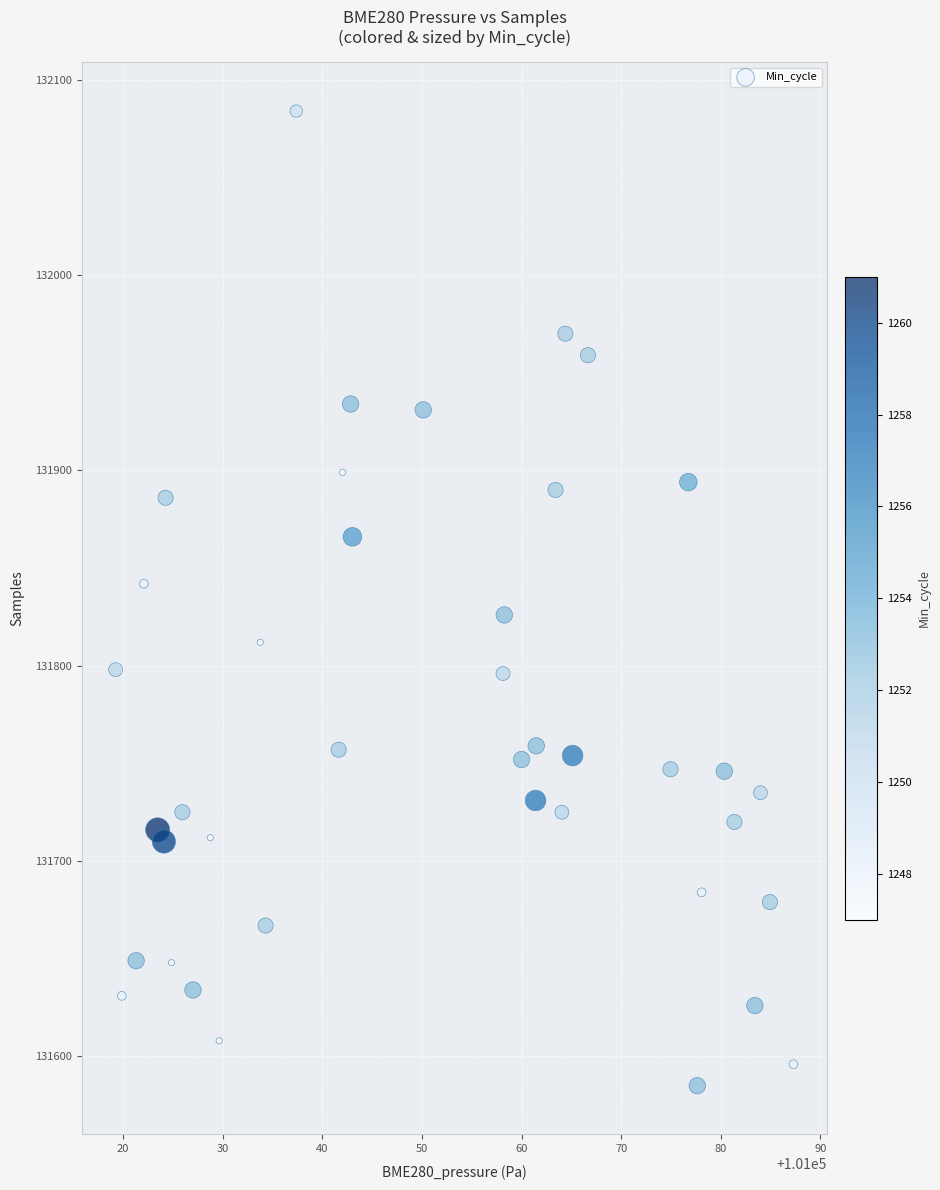

What is the range of Y values (max minus min)?

499